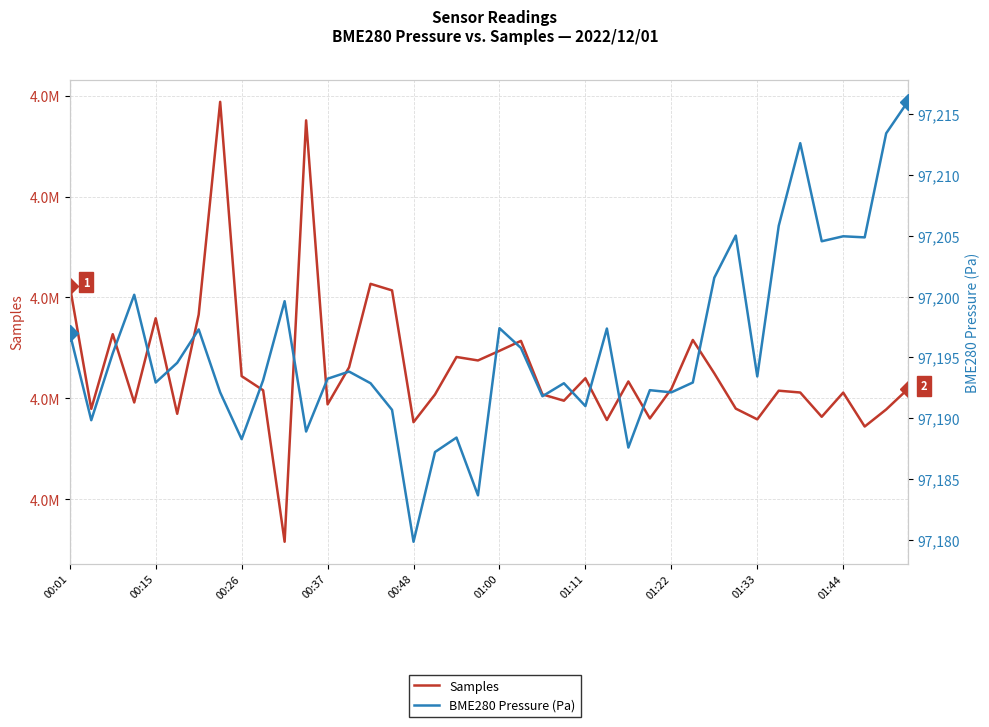

Count the number of data series in this chart.

2